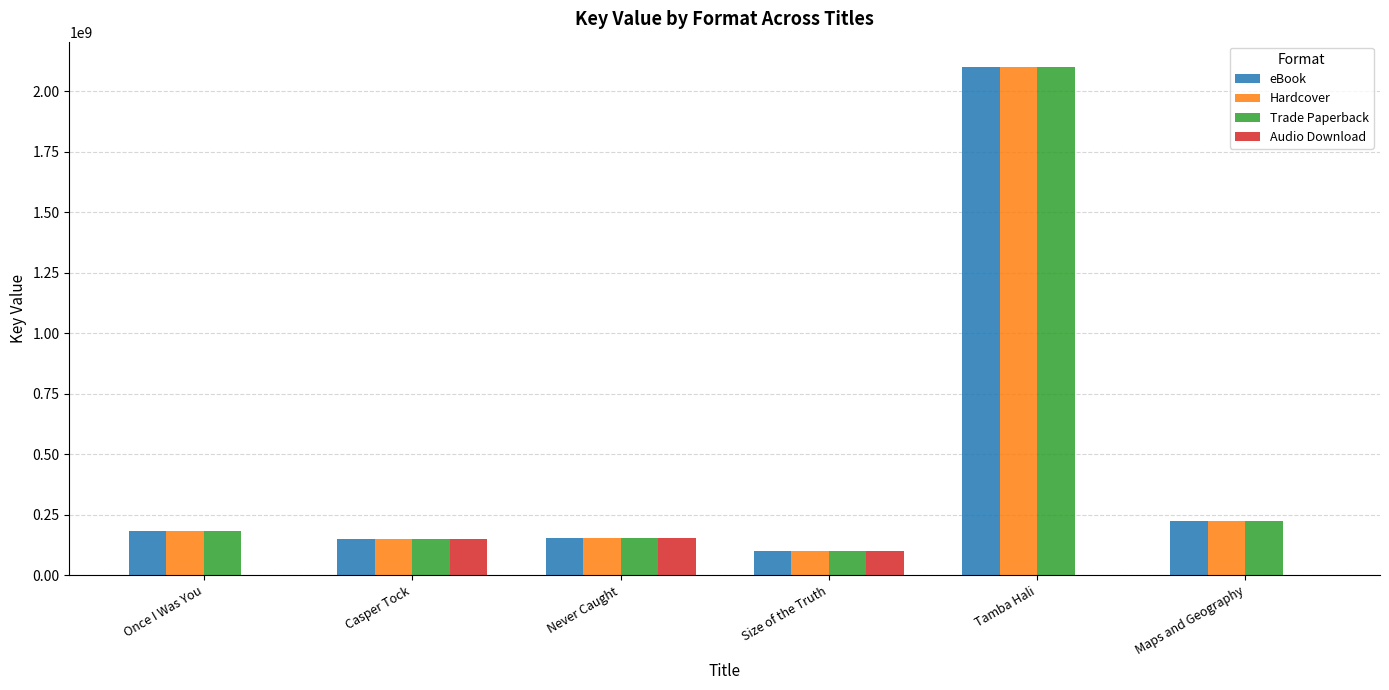

What is the sum of the Hardcover values at Size of the Truth and Never Caught?

254189909